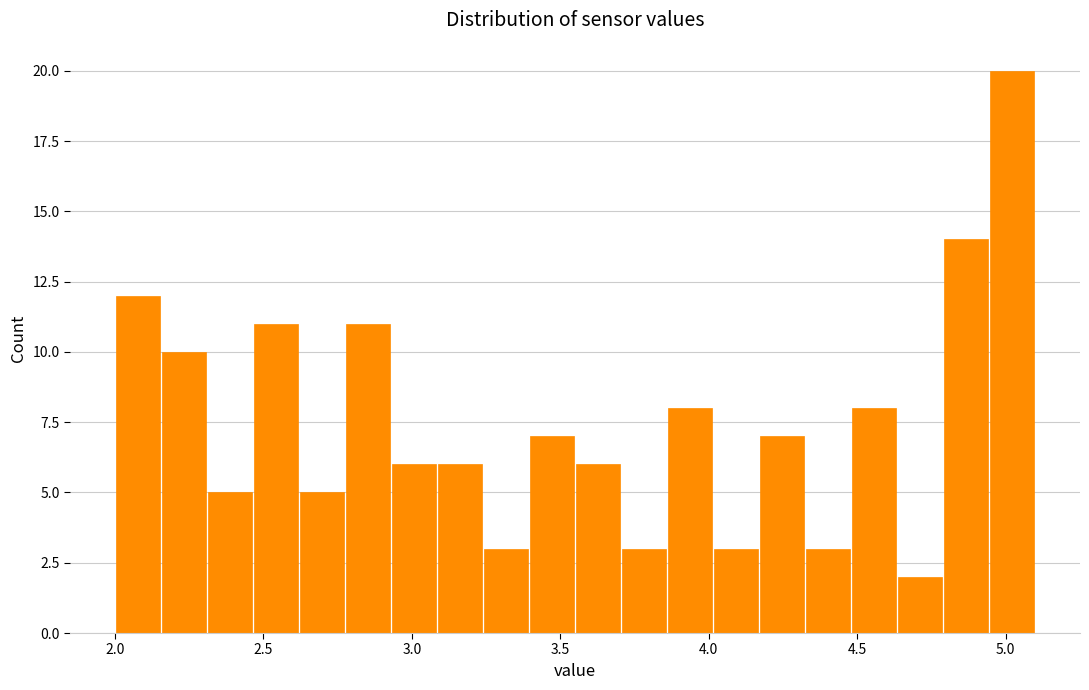

Around what value on the x-axis is the tallest bar? Give the approximate position of its centre, as read against the axis.

5.00